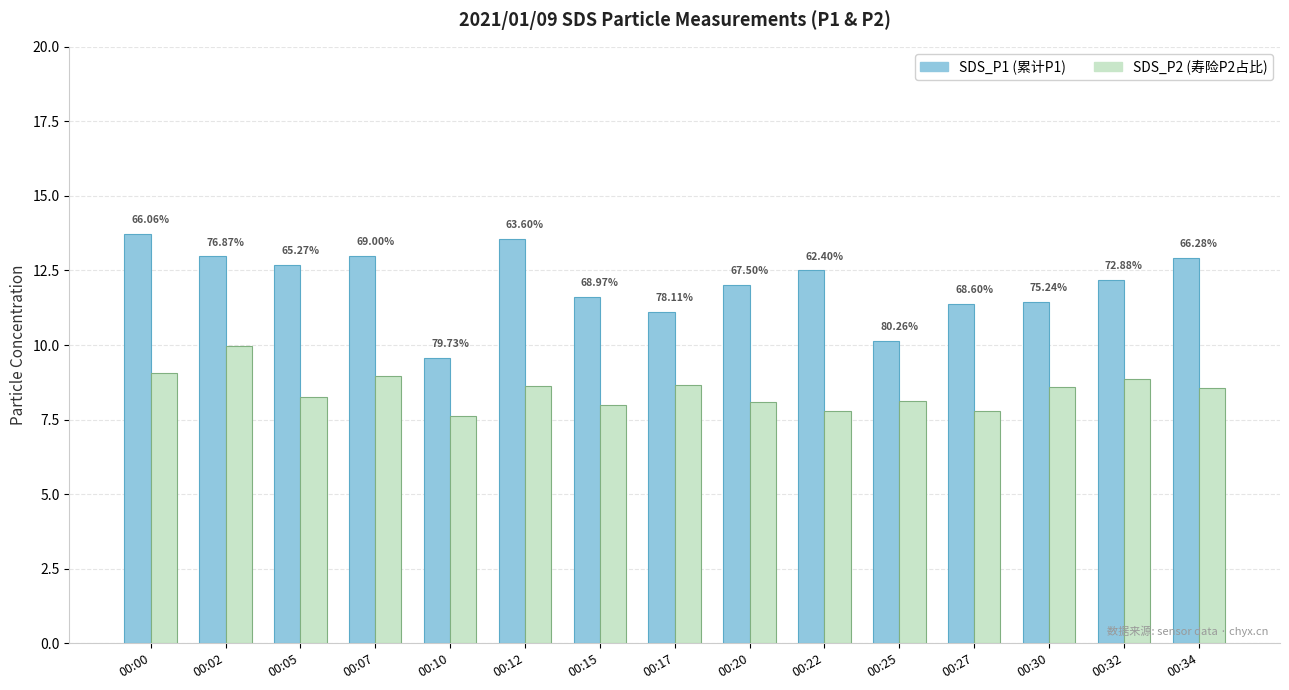

Are the bars grouped side by side (vs. stacked)?

Yes